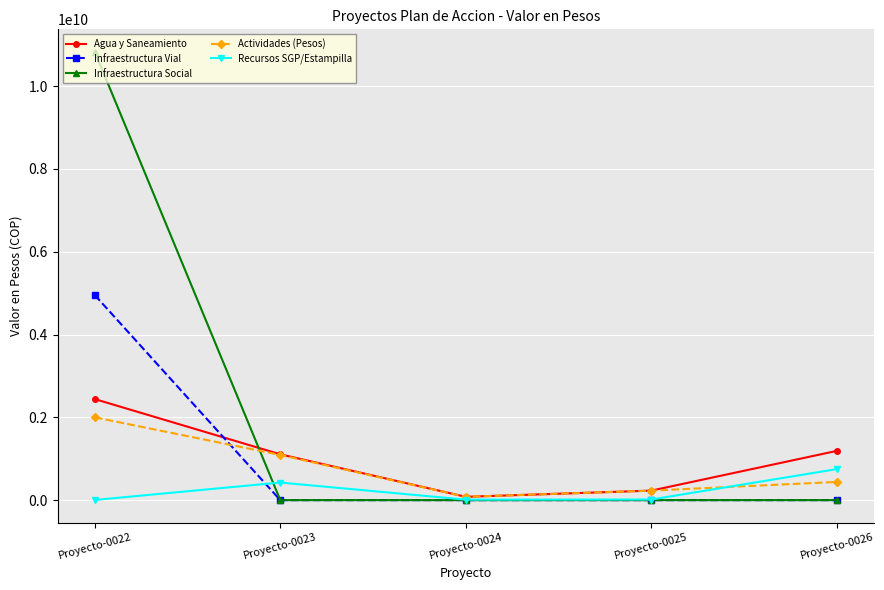

How many distinct data groups are displayed?

5